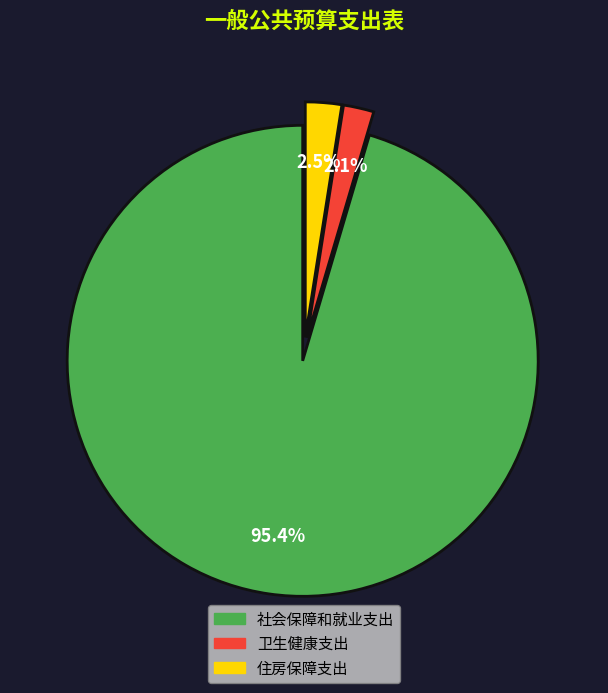

Which slice is the largest?

社会保障和就业支出